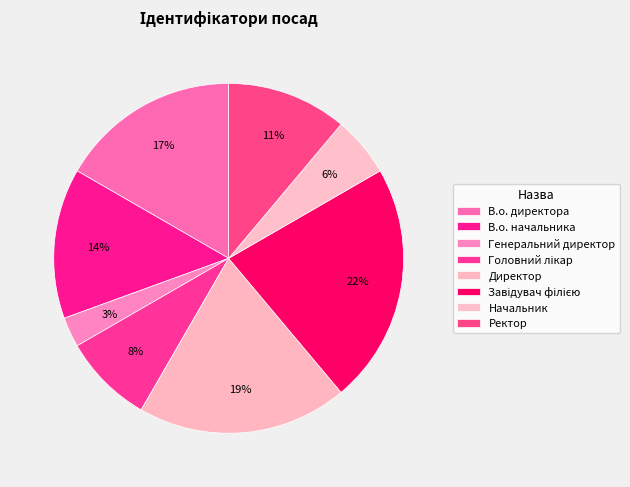

Count the number of slices in the pie.

8